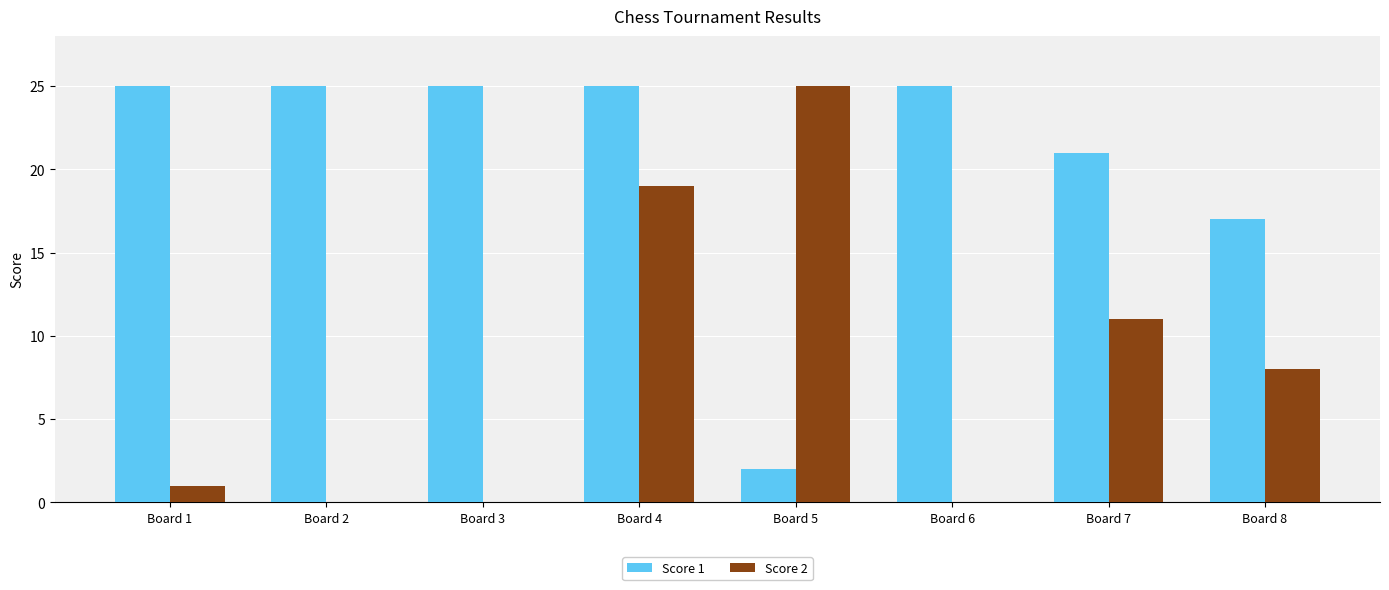

True or false: Score 1 has a value of 7 at Board 6.

False